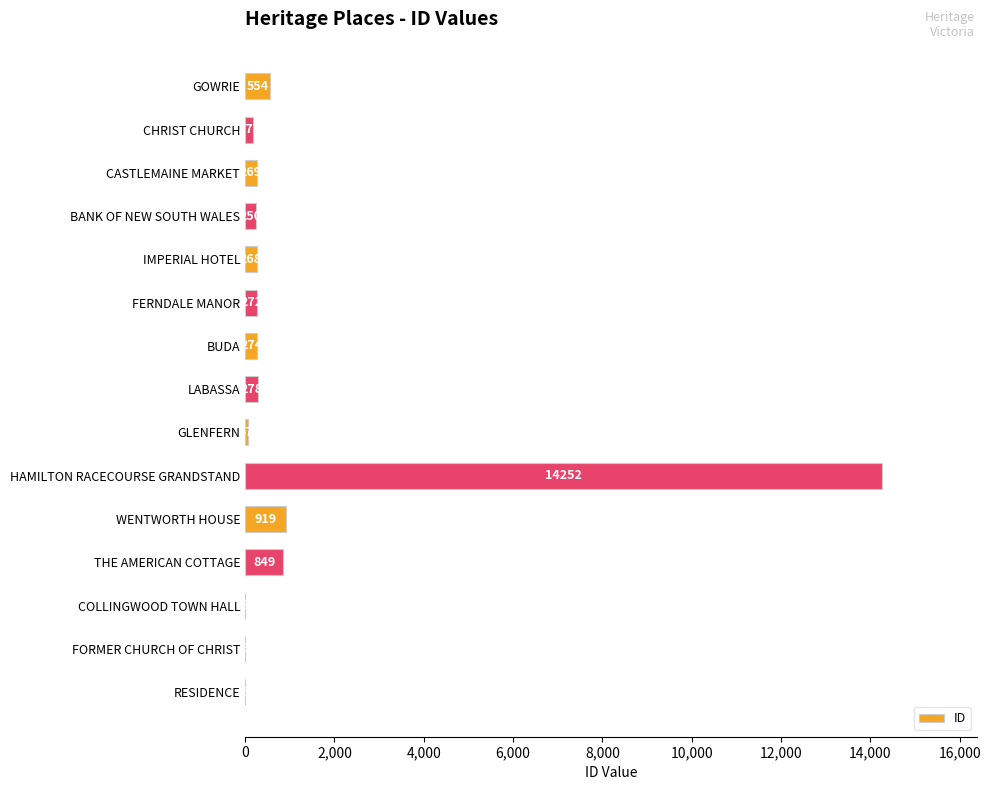

Reading top to bottom, transcribe all the data shown in this chart.

GOWRIE=554	CHRIST CHURCH=173	CASTLEMAINE MARKET=269	BANK OF NEW SOUTH WALES=250	IMPERIAL HOTEL=268	FERNDALE MANOR=272	BUDA=274	LABASSA=278	GLENFERN=57	HAMILTON RACECOURSE GRANDSTAND=14252	WENTWORTH HOUSE=919	THE AMERICAN COTTAGE=849	COLLINGWOOD TOWN HALL=3	FORMER CHURCH OF CHRIST=8	RESIDENCE=5